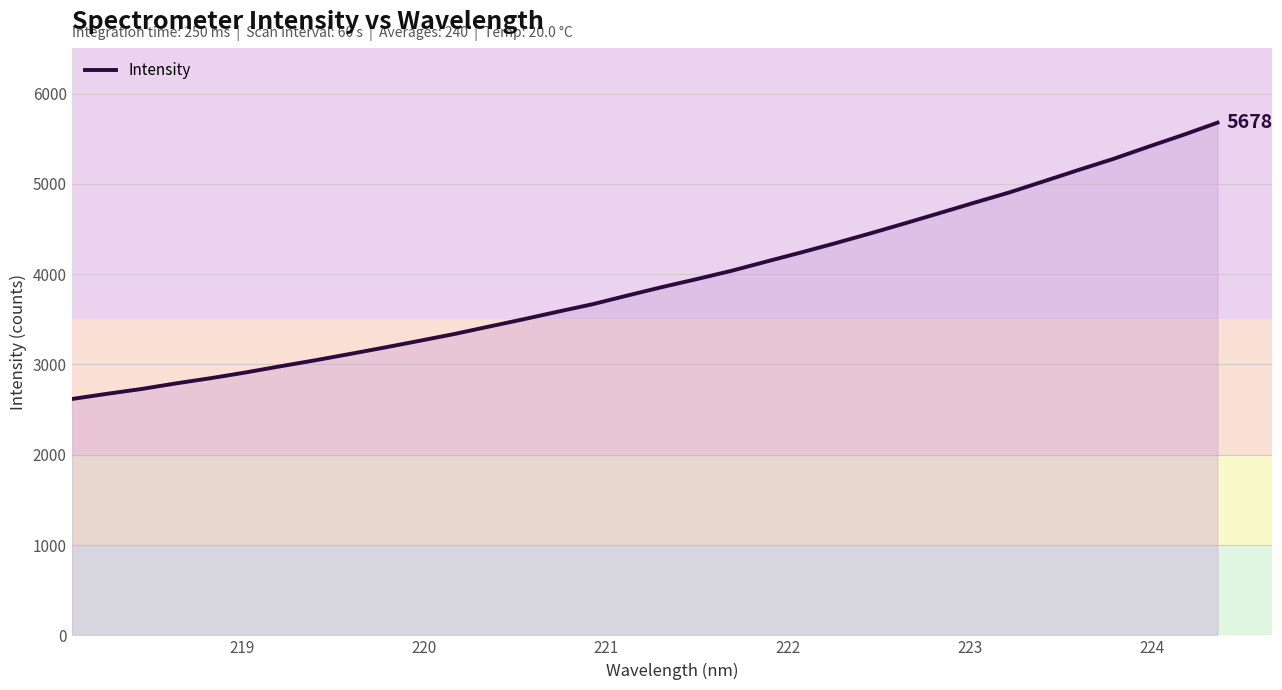

What is the greatest value displayed?

5677.9